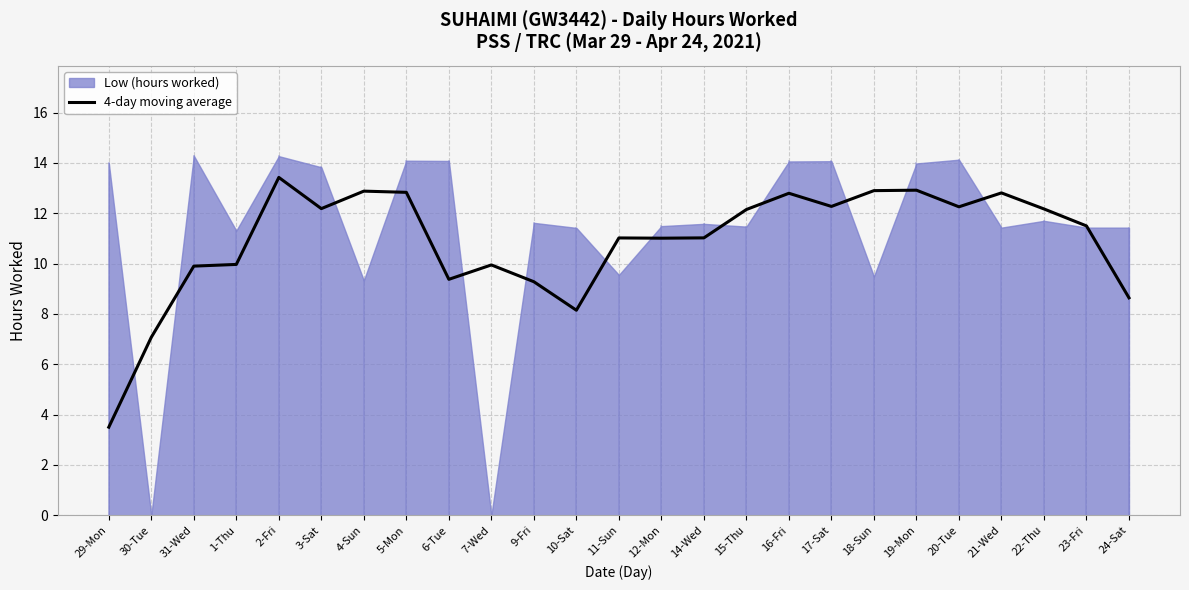

What is the change in value from 30-Tue to 24-Sat?

+1.6